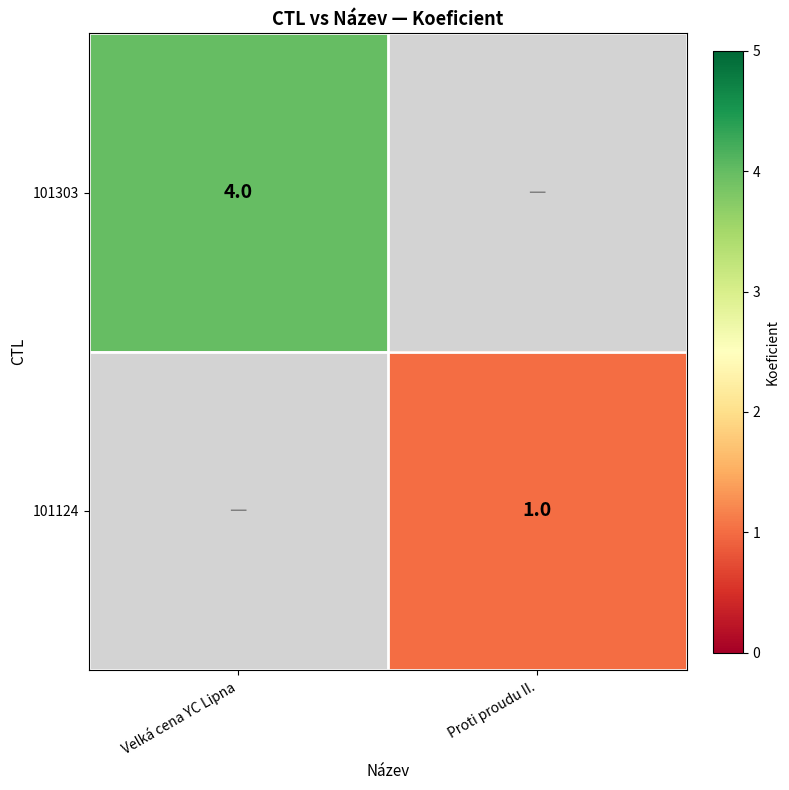

Which has a higher value, Velká cena YC Lipna or Proti proudu II.?

Velká cena YC Lipna